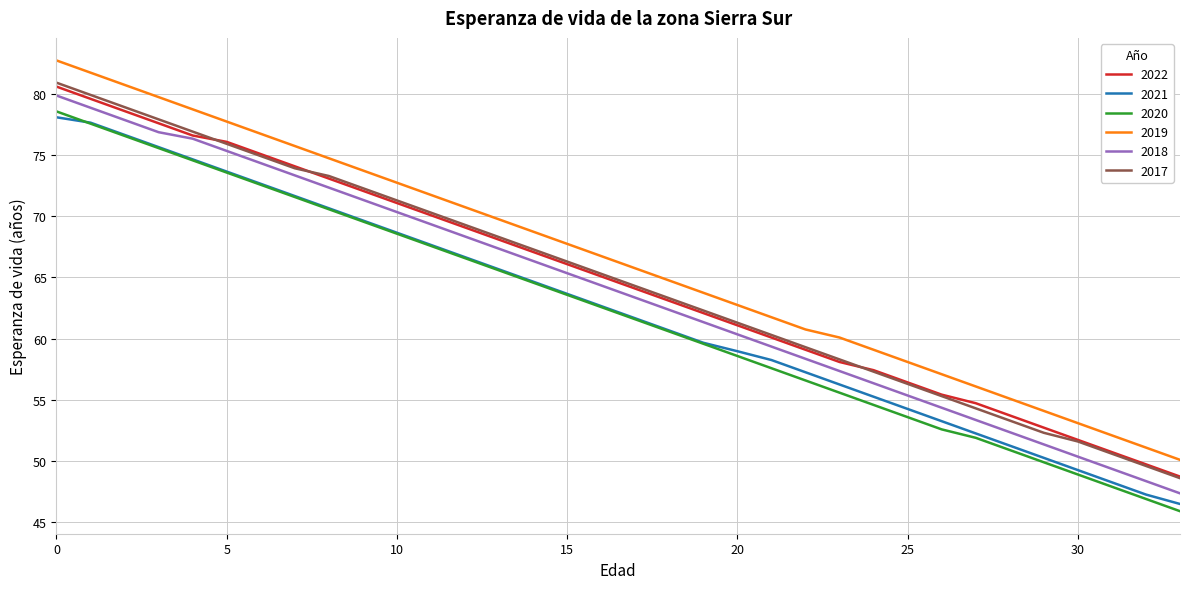

What is the maximum value shown in the chart?

82.7